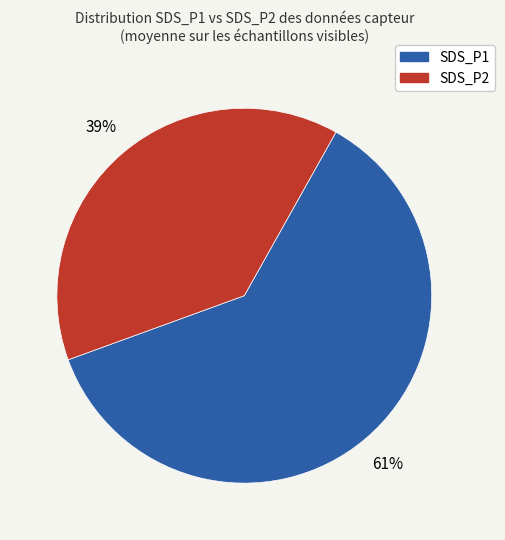

How many segments does this pie chart have?

2